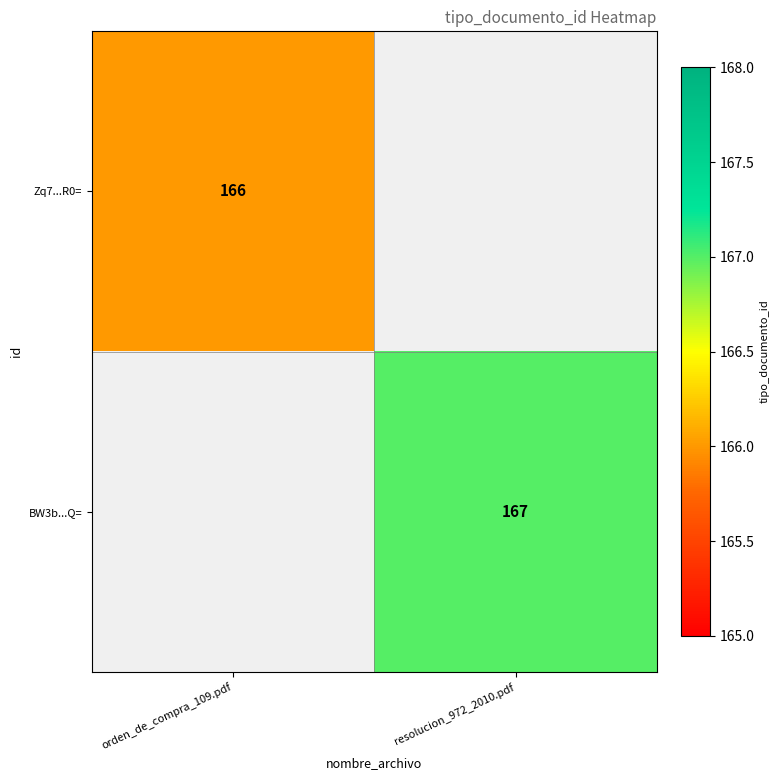

True or false: BW3b...Q= has a value of 94 at resolucion_972_2010.pdf.

False